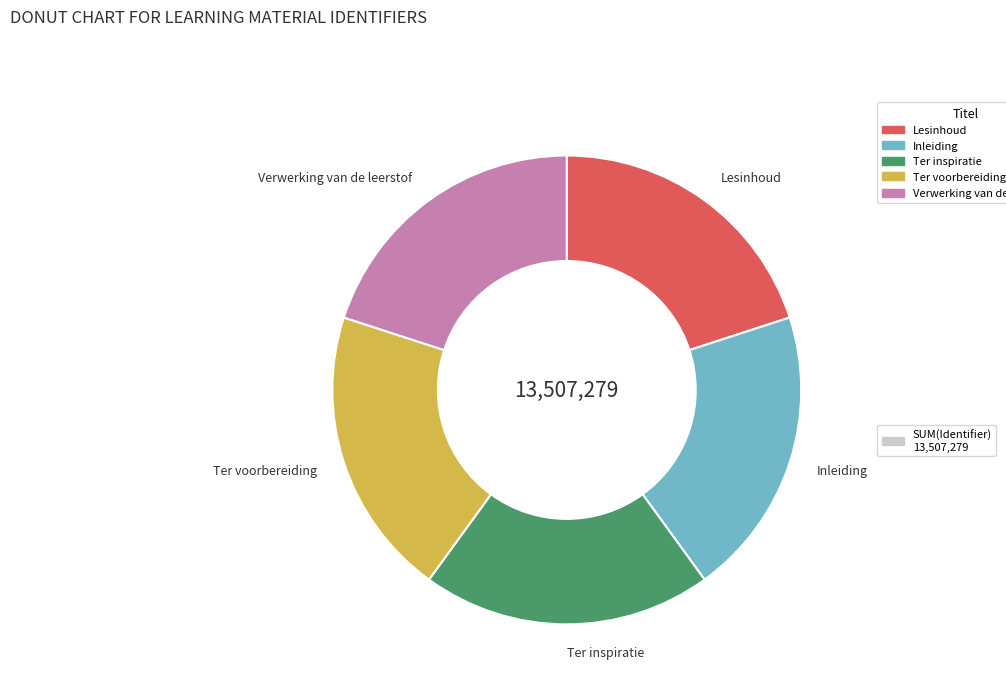

Is the sum of Ter voorbereiding and Ter inspiratie greater than half?

No